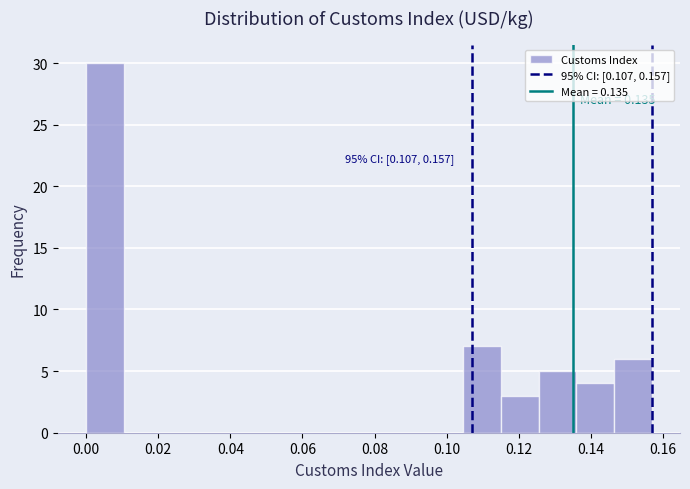

Over which range of the x-axis is the bar tallest?

0.000 to 0.010